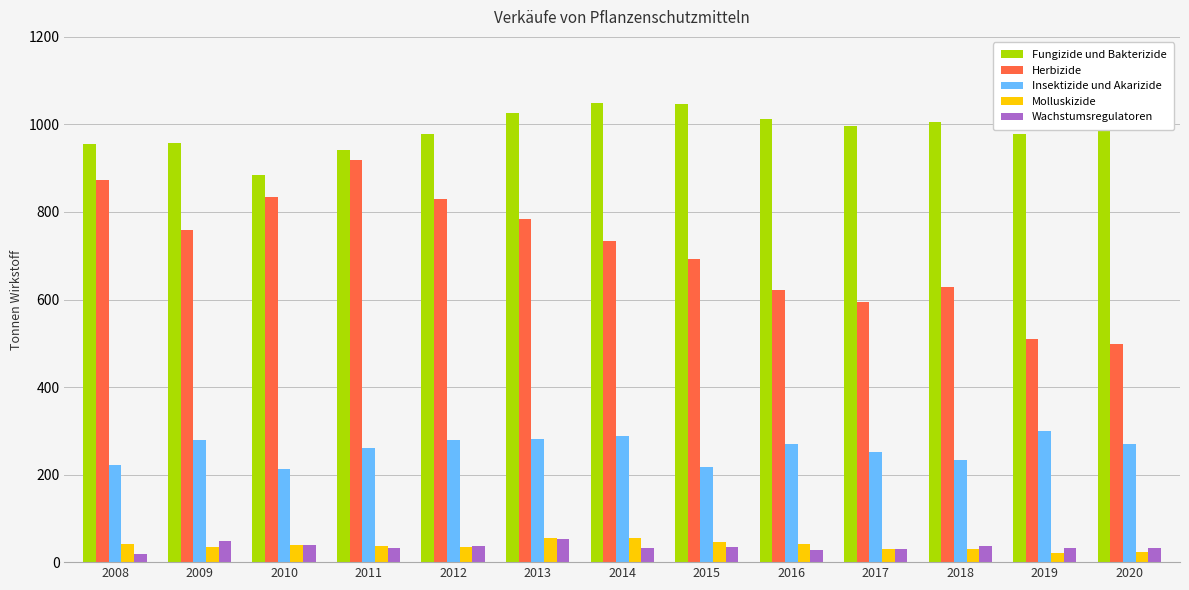

True or false: Fungizide und Bakterizide has a value of 1048.9 at 2014.

True